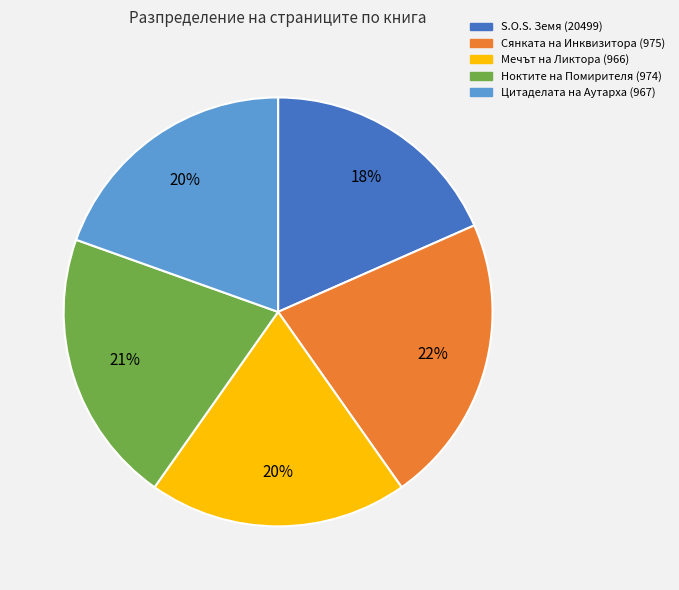

To the nearest percent, what is the combined percentage of Мечът на Ликтора (966) and S.O.S. Земя (20499)?

38%